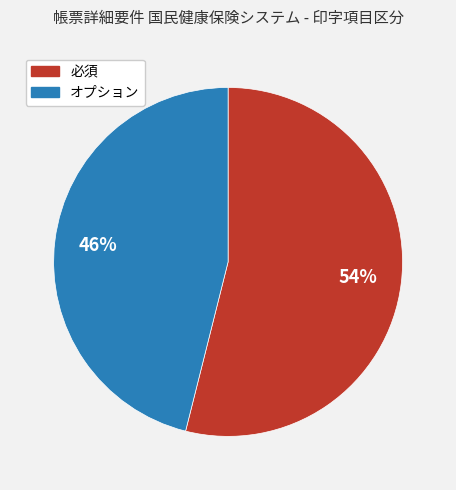

Is 必須 the majority of the pie?

Yes